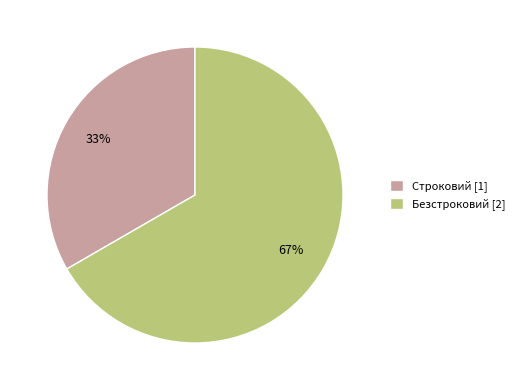

To the nearest percent, what is the combined percentage of Безстроковий [2] and Строковий [1]?

100%